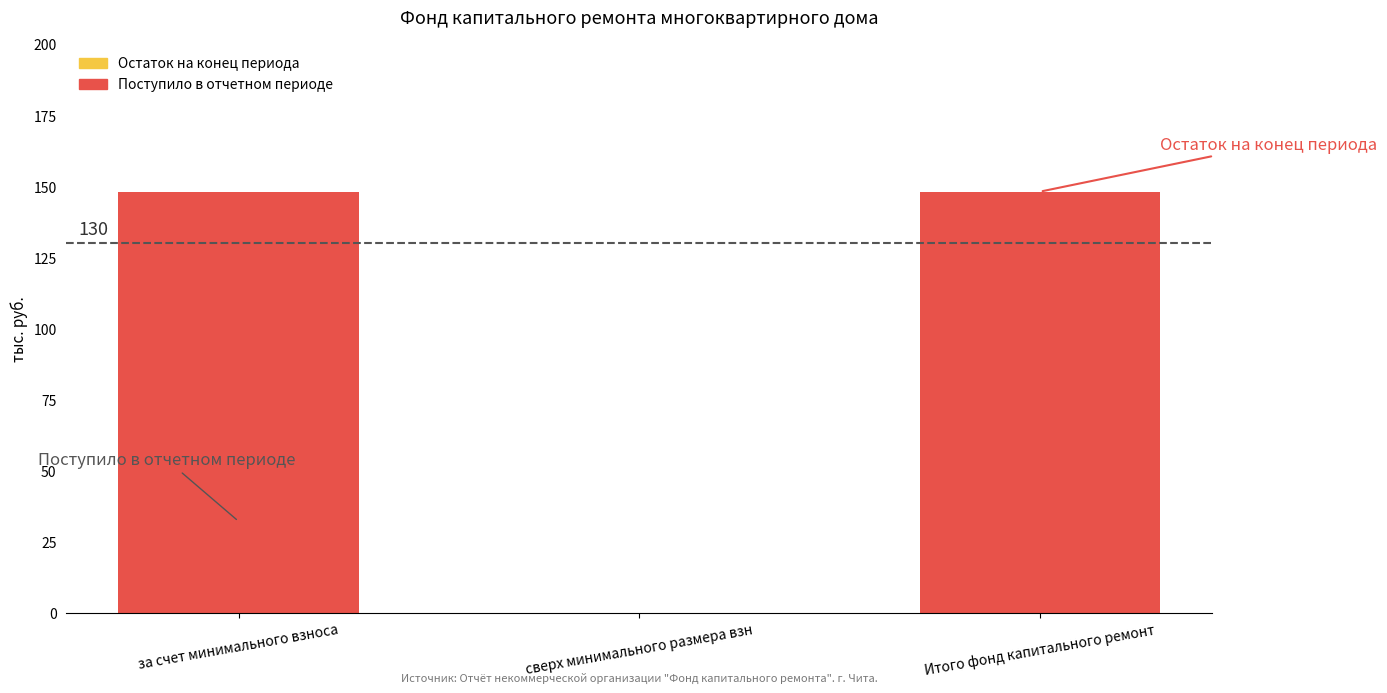

Does the chart contain stacked bars?

No